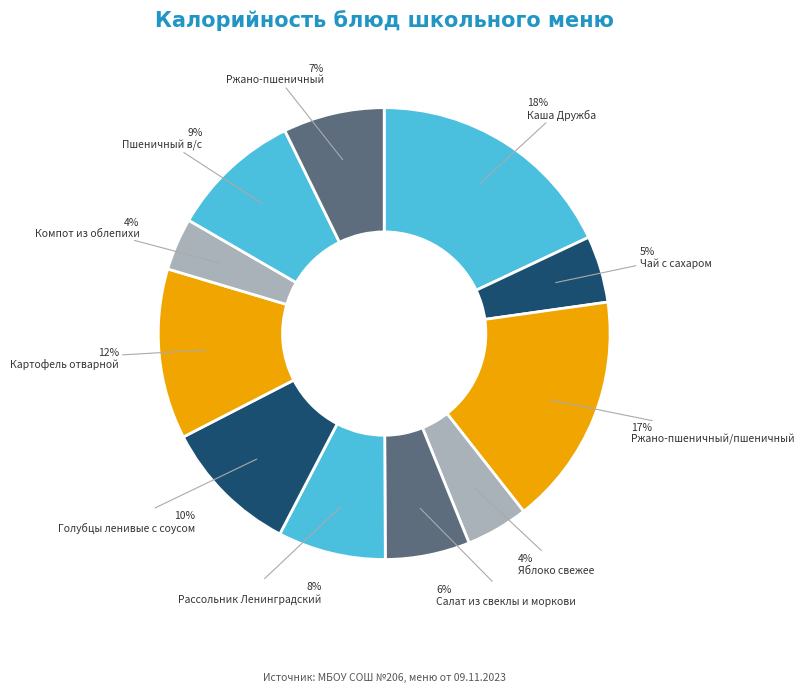

Count the number of slices in the pie.

11